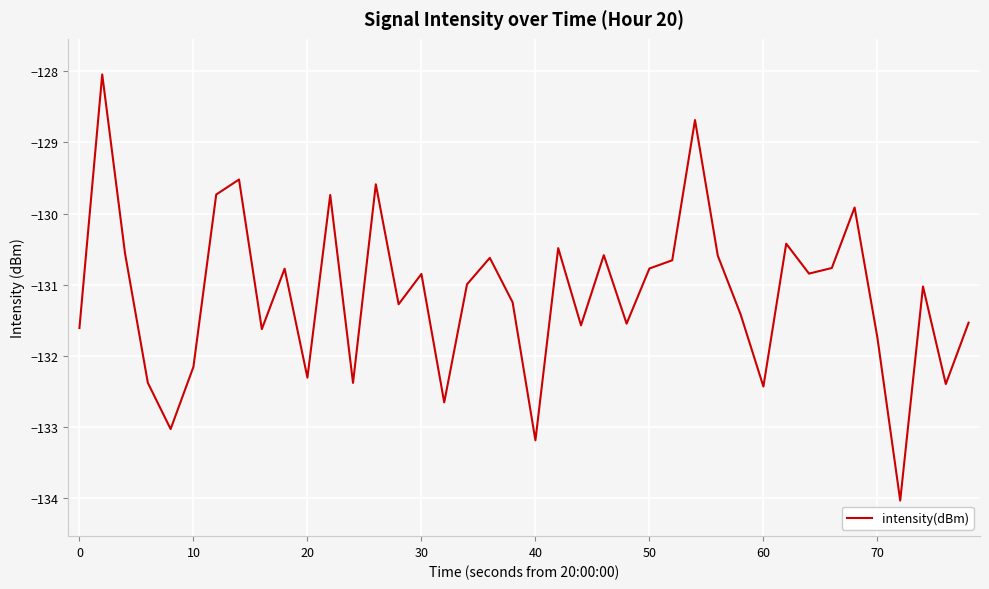

Does the chart have visible grid lines?

Yes